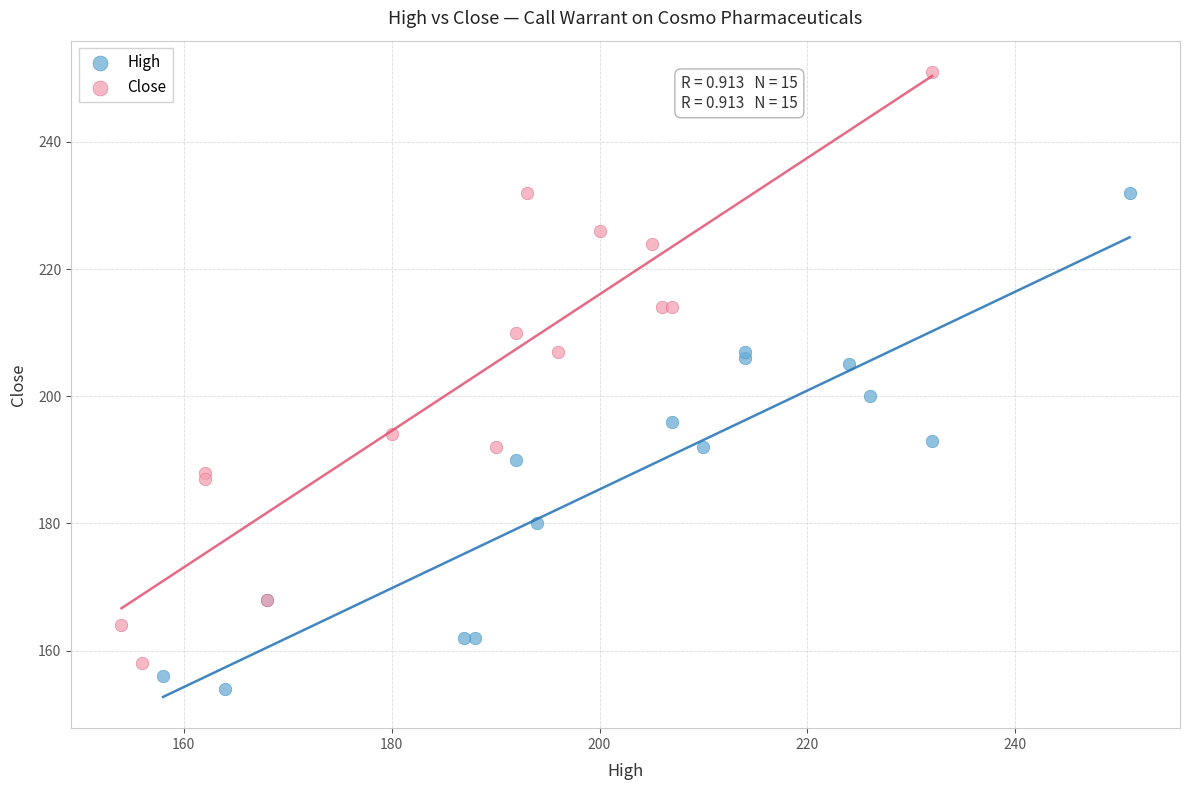

Which series has the largest Y range (max minus min)?

Close